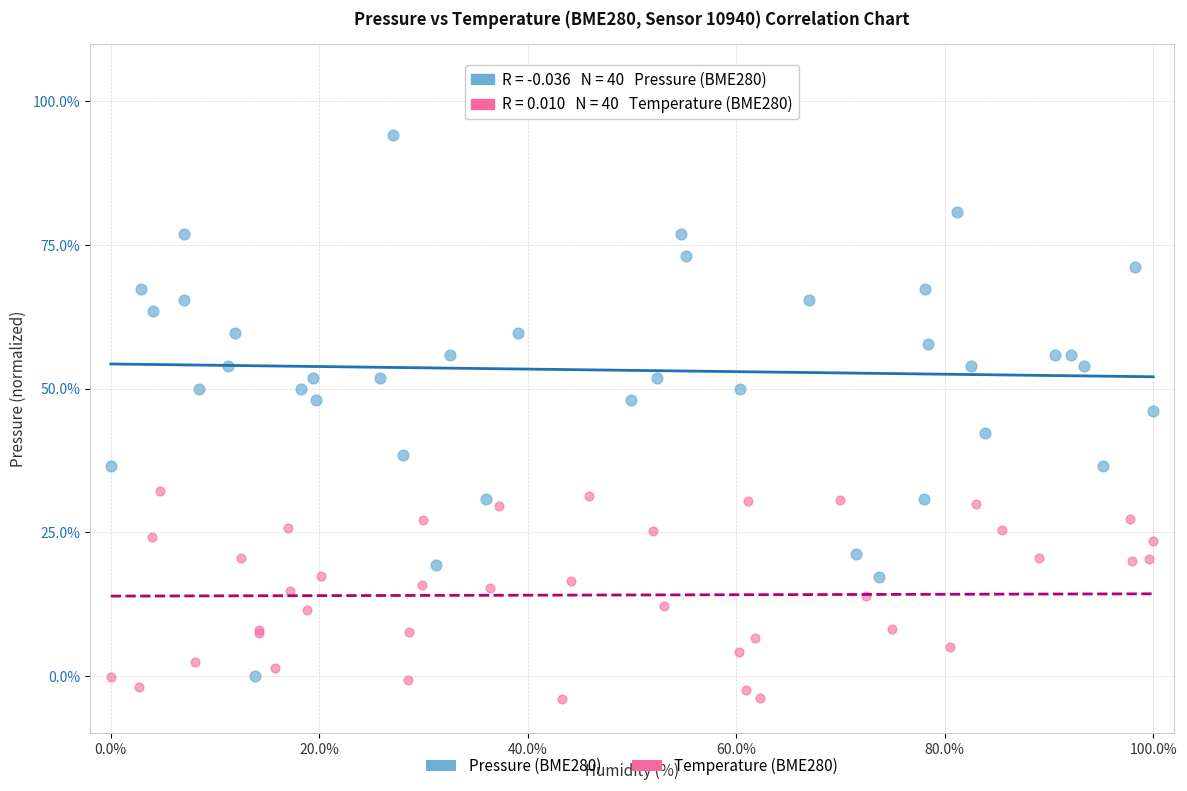

Which series reaches the maximum Y coordinate?

Pressure (BME280)